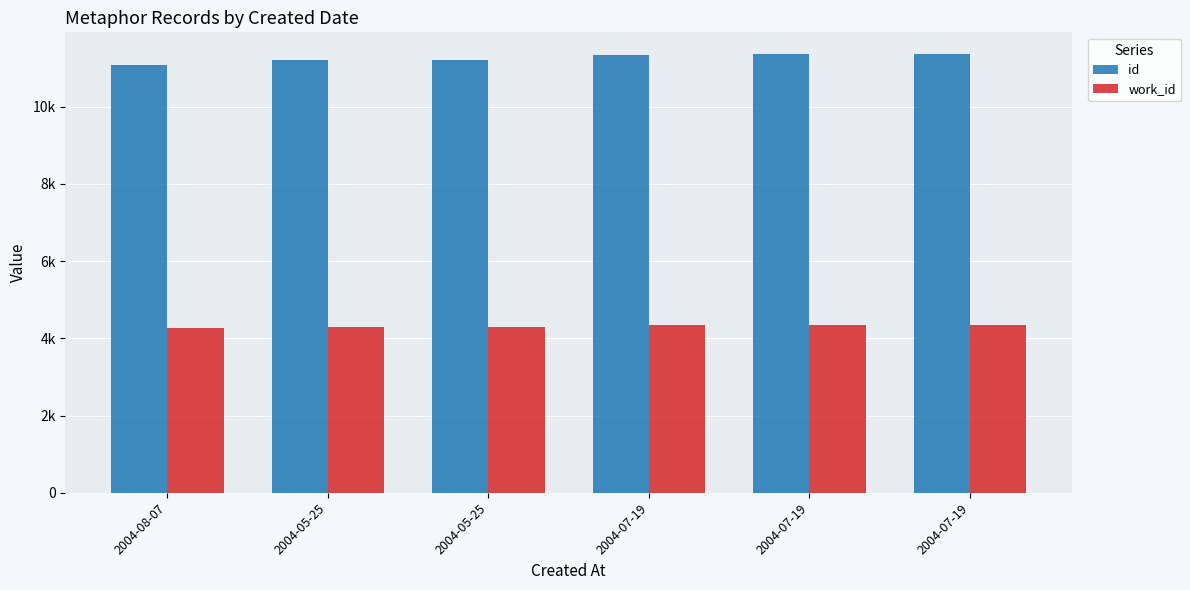

Are the bars grouped side by side (vs. stacked)?

Yes